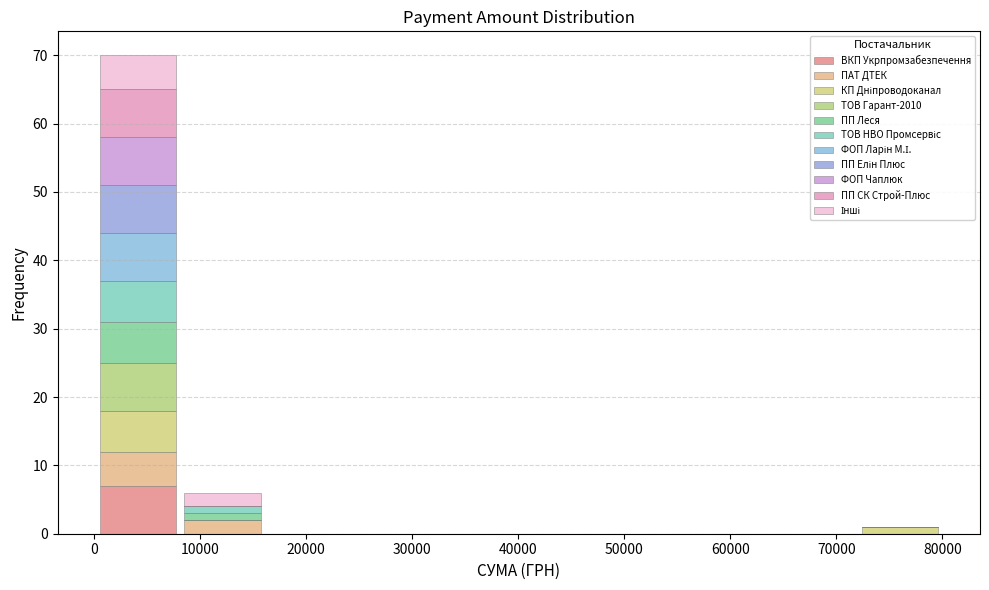

Which range on the x-axis has the tallest stacked bar (by total height)?

0 to 8000